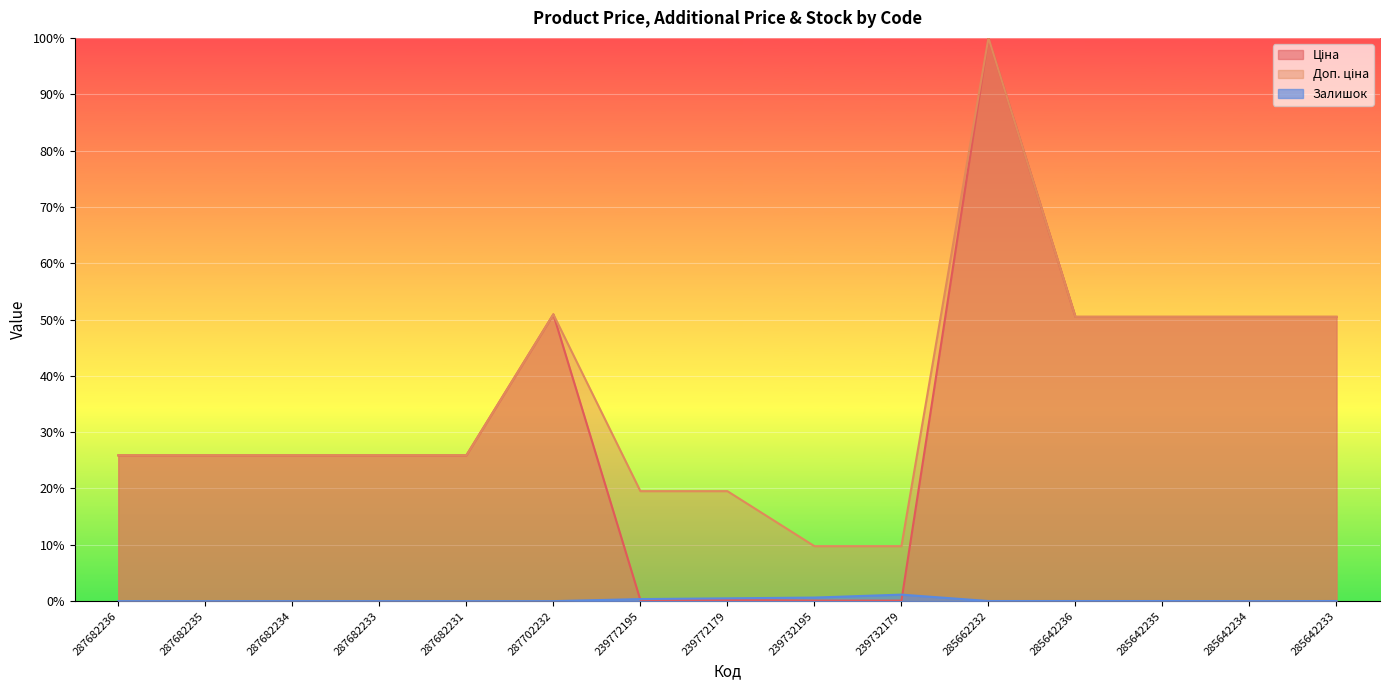

True or false: Ціна and Залишок cross at least once.

True